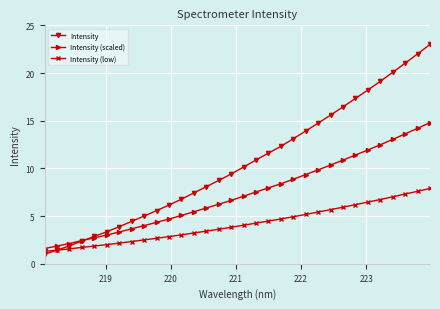

List the series in order of their overall mean, lowest first.

Intensity (low), Intensity (scaled), Intensity